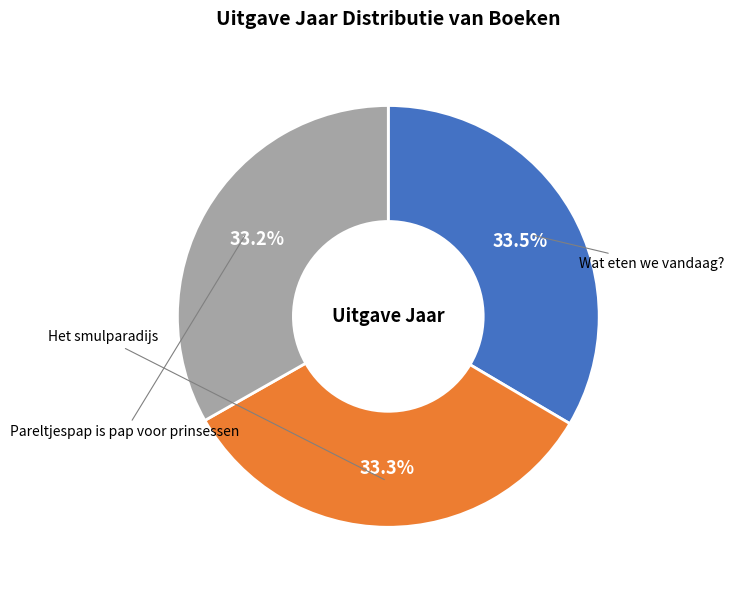

Rank the categories by value from lowest to highest.

Pareltjespap is pap voor prinsessen, Het smulparadijs, Wat eten we vandaag?